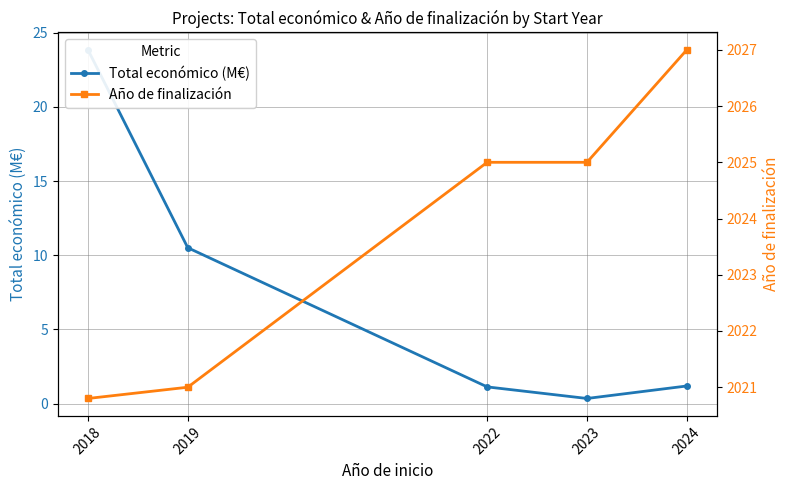

Reading left to right, list all the values displayed in this chart.

Total económico (M€): 23.8	10.5	1.1	0.4	1.2
Año de finalización: 2020.8	2021.0	2025.0	2025.0	2027.0